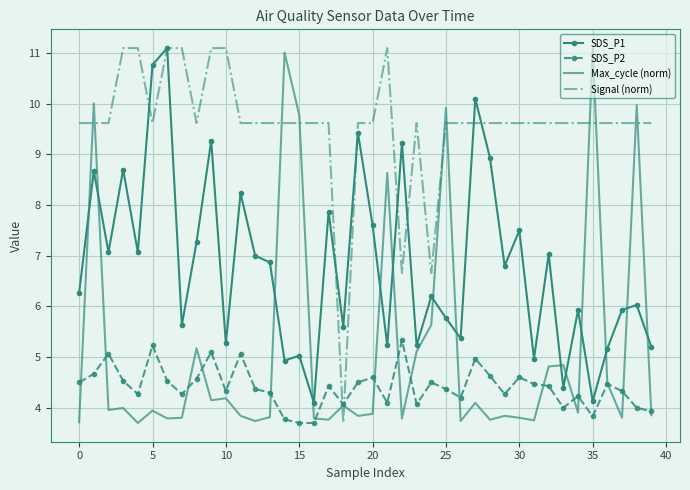

Which series has the largest total across all categories?

Signal (norm)